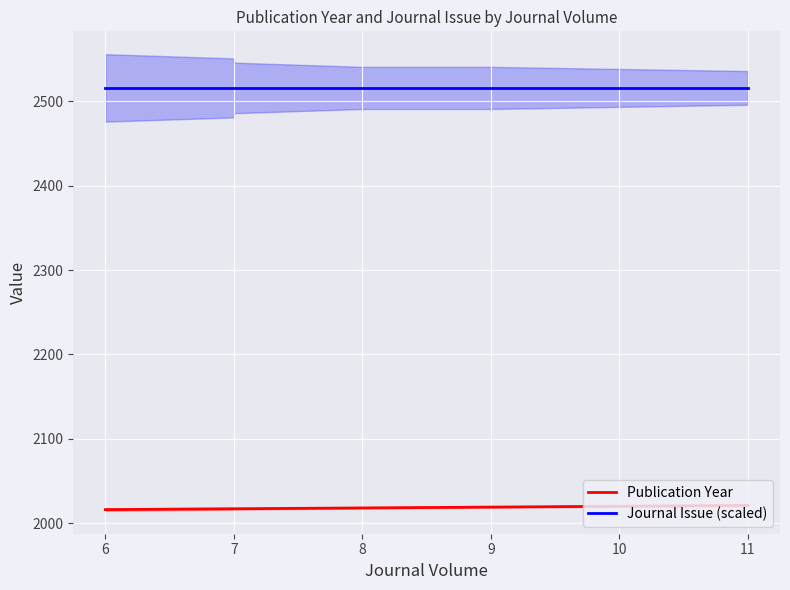

At which label does Publication Year first exceed 2018?

9